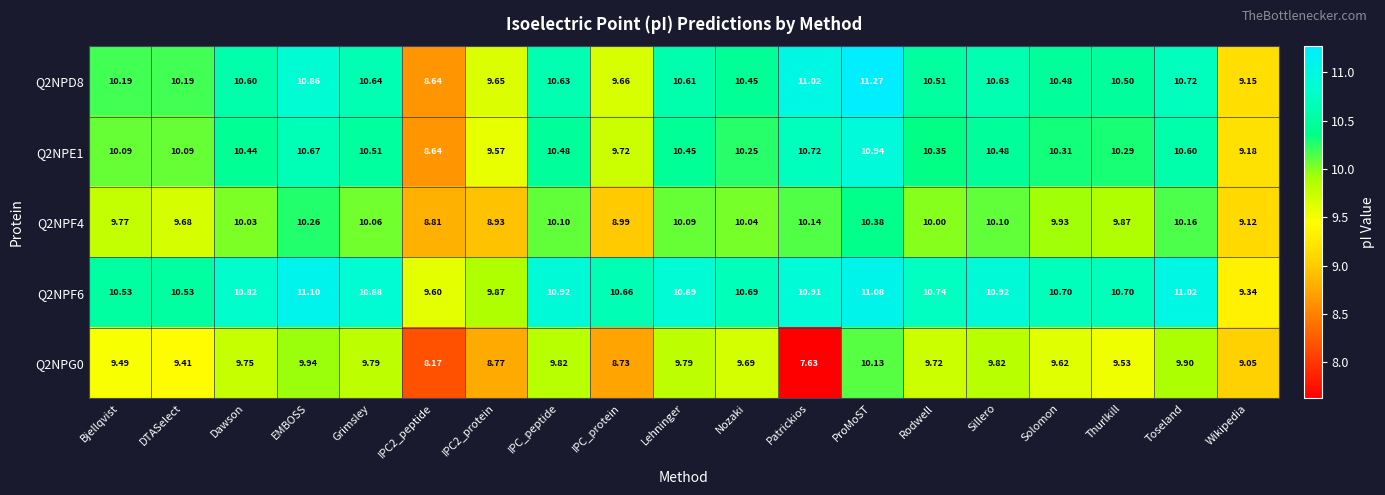

Where is Q2NPD8 nearest to the value 9?

Wikipedia